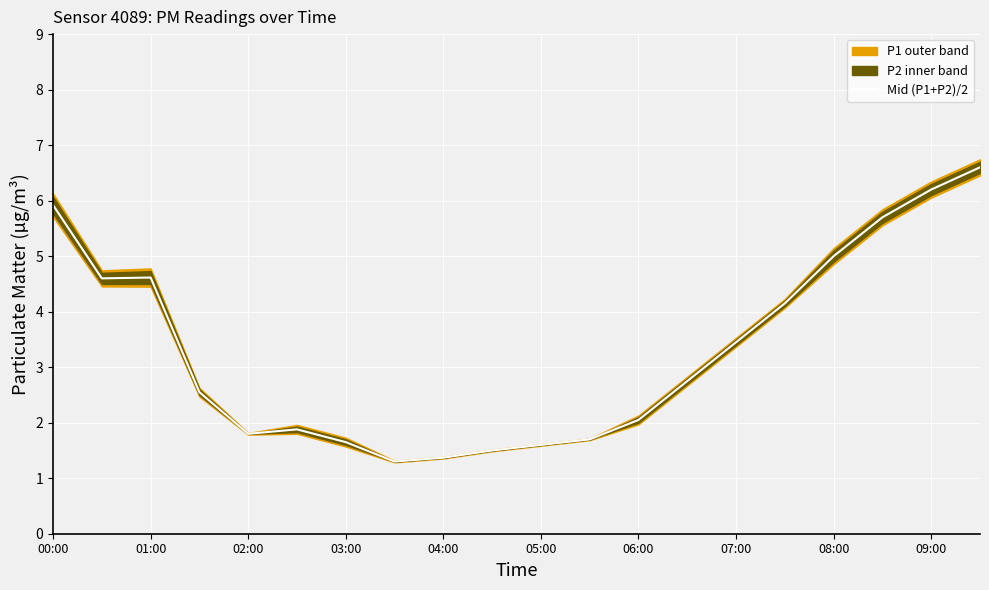

How many lines are shown in the chart?

1